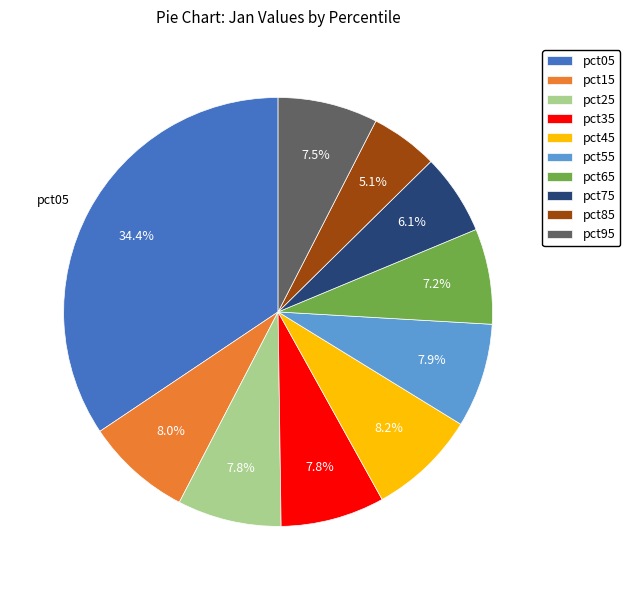

How many segments does this pie chart have?

10